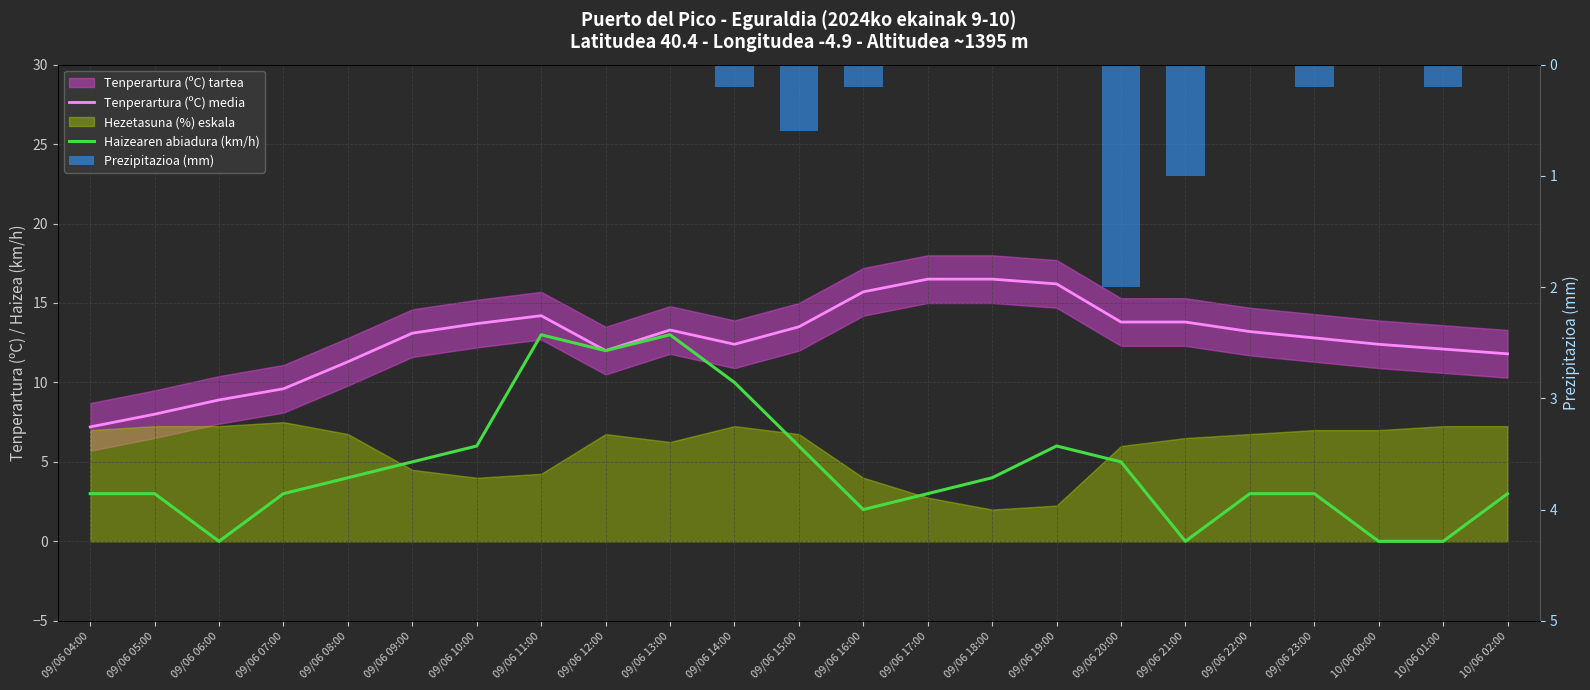

True or false: Prezipitazioa (mm) has a value of 0.2 at 09/06 14:00.

True